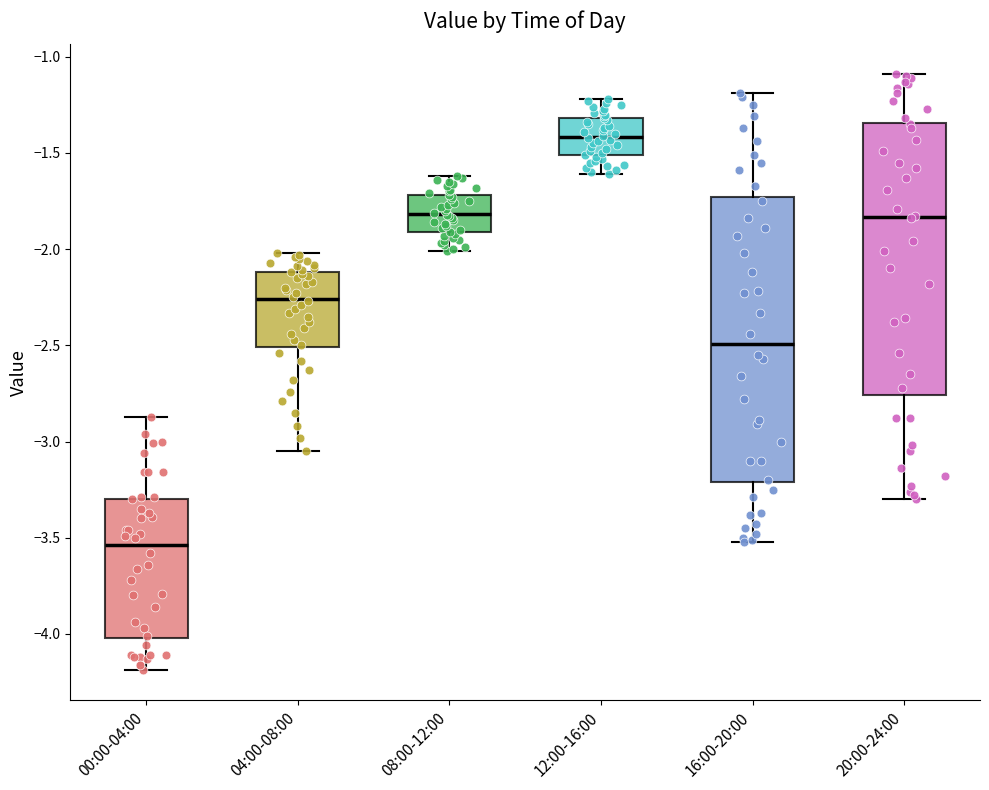

Where does the upper whisker of the box for 00:00-04:00 end on the y-axis? The values are not printed on the chart, so give them approximately, as read against the axis.

-2.85